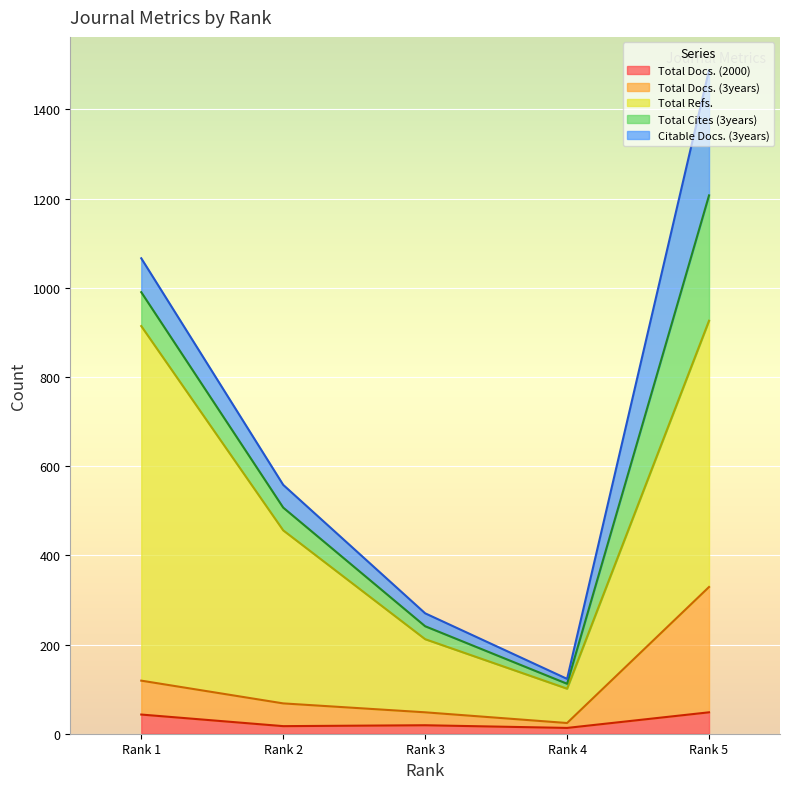

At Rank 5, list the series in order from smallest to largest.

Total Docs. (2000), Total Docs. (3years), Total Cites (3years), Citable Docs. (3years), Total Refs.